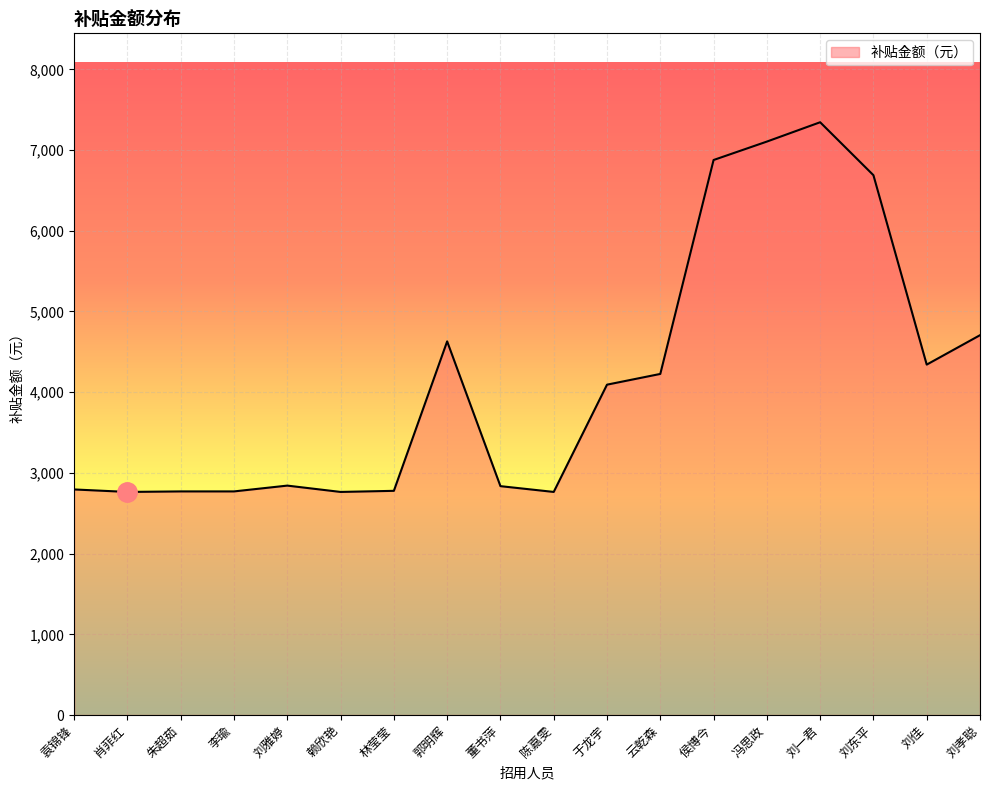

Does the chart have visible grid lines?

Yes